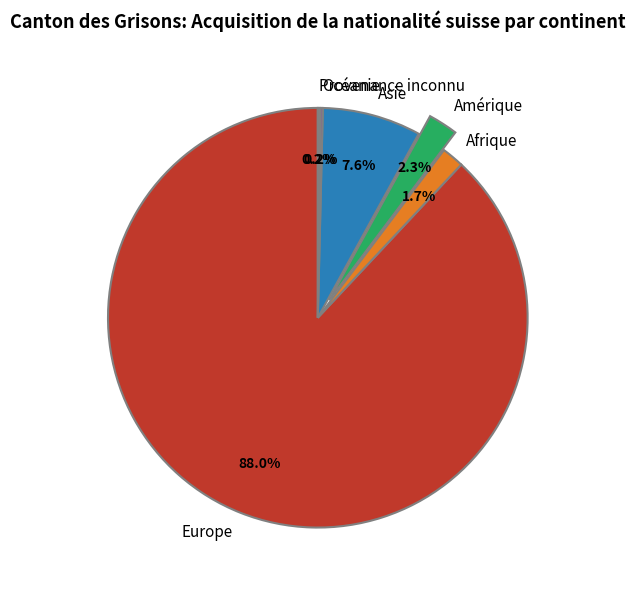

Is the sum of Afrique and Amérique greater than half?

No